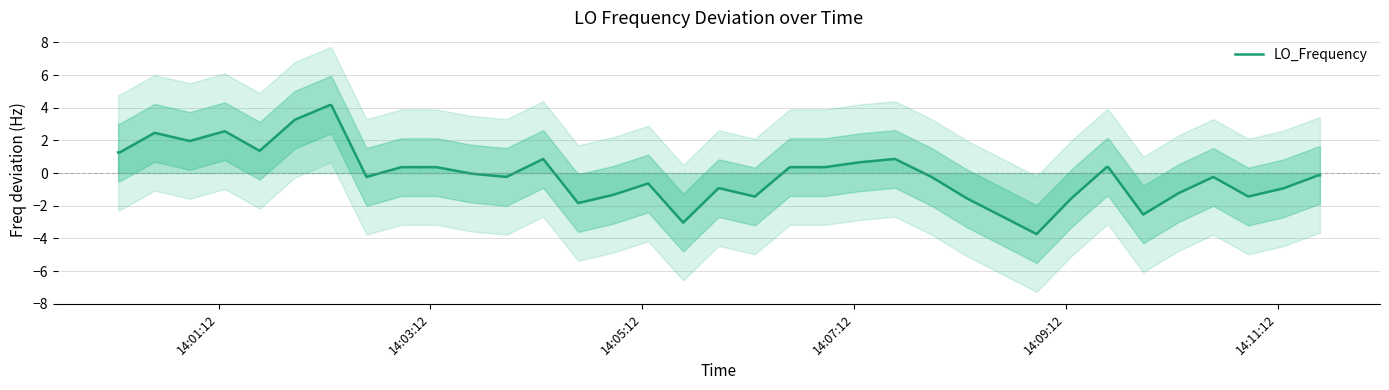

What is the lowest value of the LO_Frequency series?

-3.7